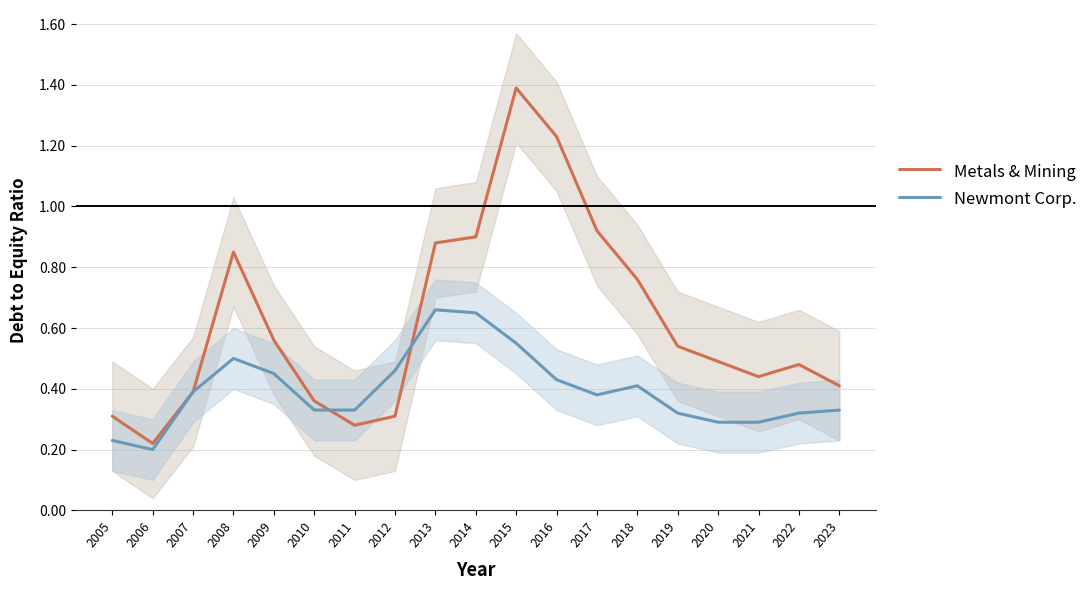

Which has a higher value, 2011 or 2017?

2017